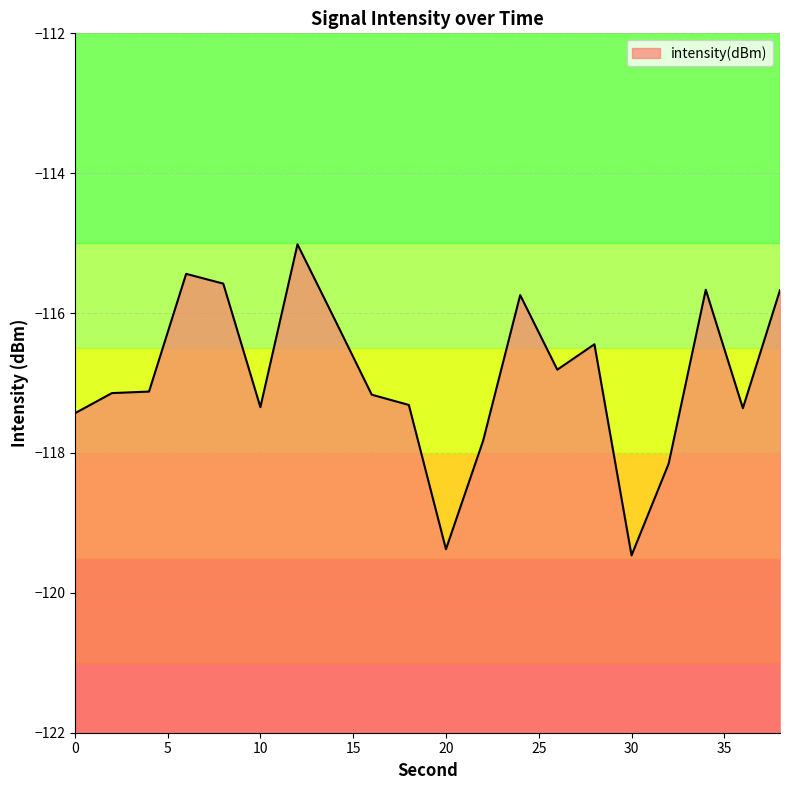

True or false: the data shows -162.1 at 2.

False